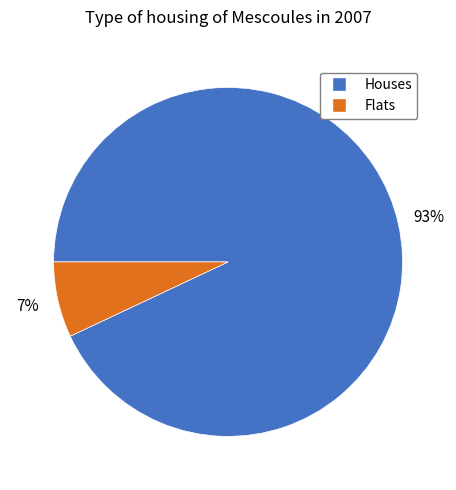

Combined, do Flats and Houses account for over 50%?

Yes